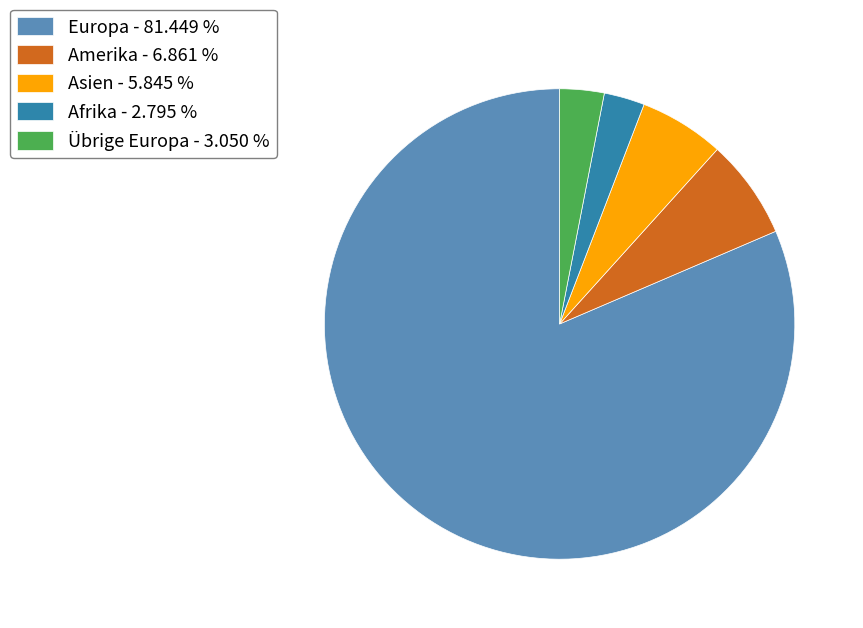

Which has a higher value, Afrika - 2.795 % or Amerika - 6.861 %?

Amerika - 6.861 %